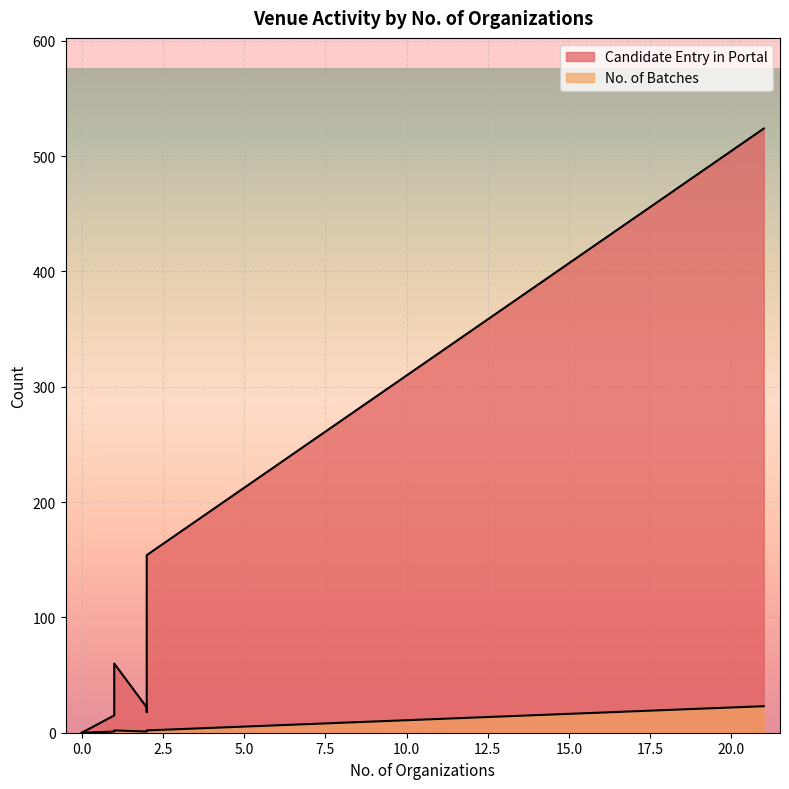

The value of Candidate Entry in Portal at 2 is 154. True or false?

True